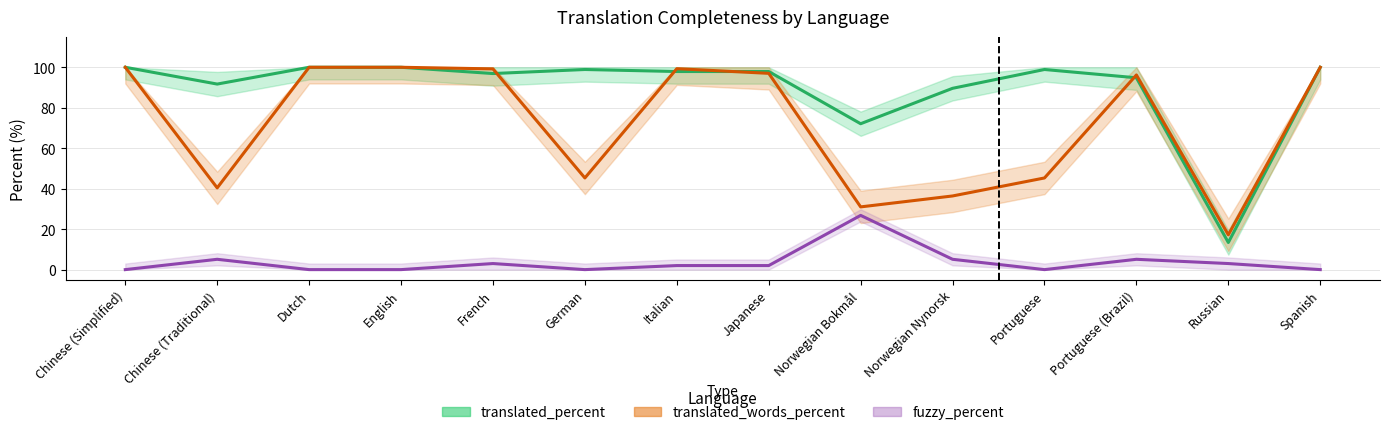

How many lines are shown in the chart?

3